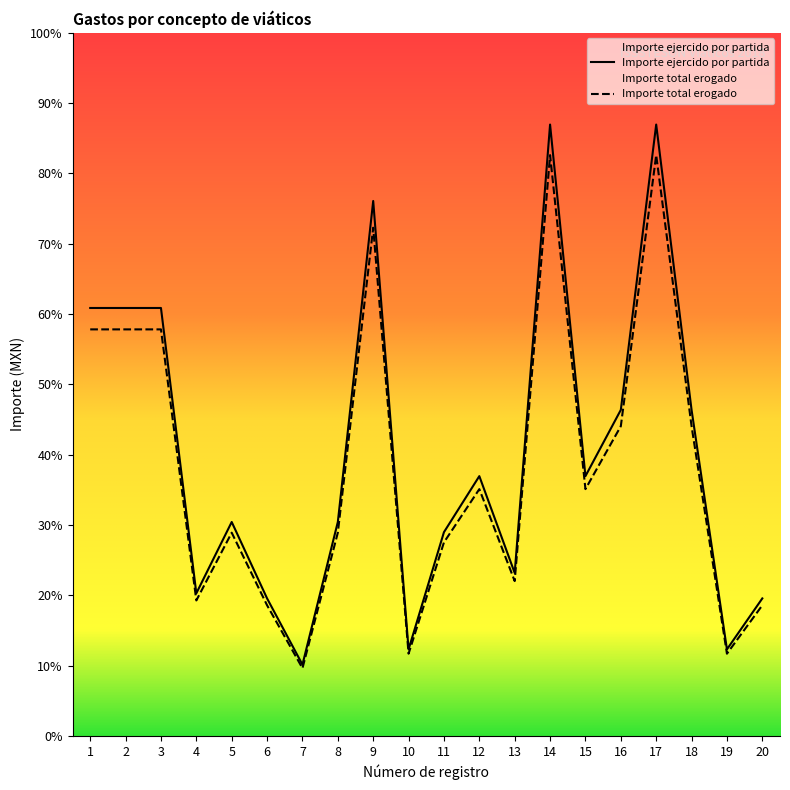

Is the value of Importe ejercido por partida at 15 greater than the value of Importe total erogado at 17?

No